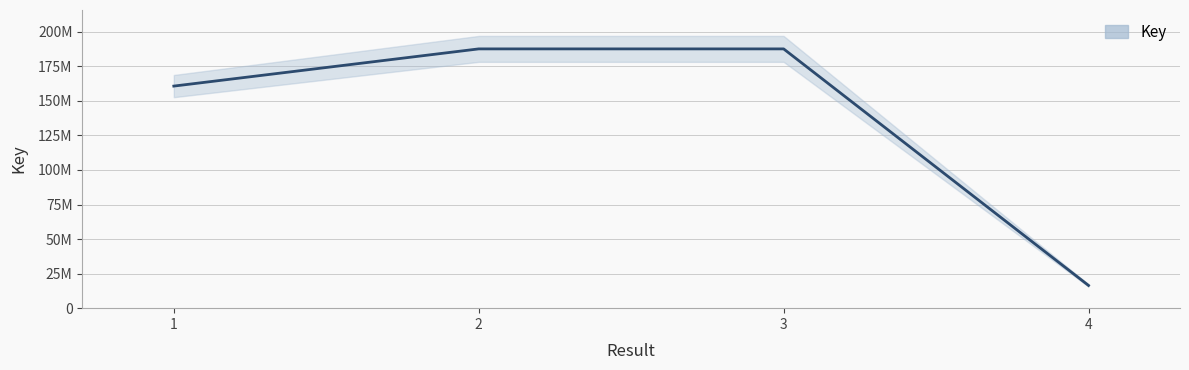

Does the chart have visible grid lines?

Yes